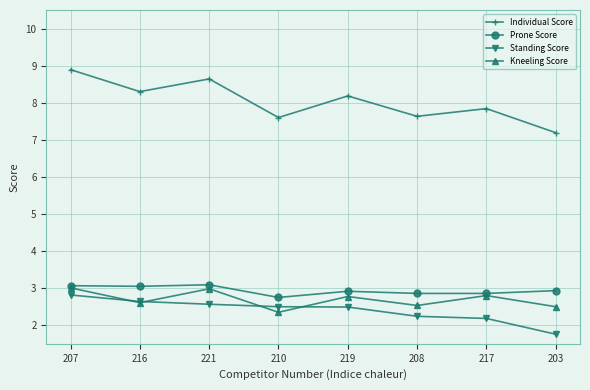

At which category does Kneeling Score reach its first local peak?

221